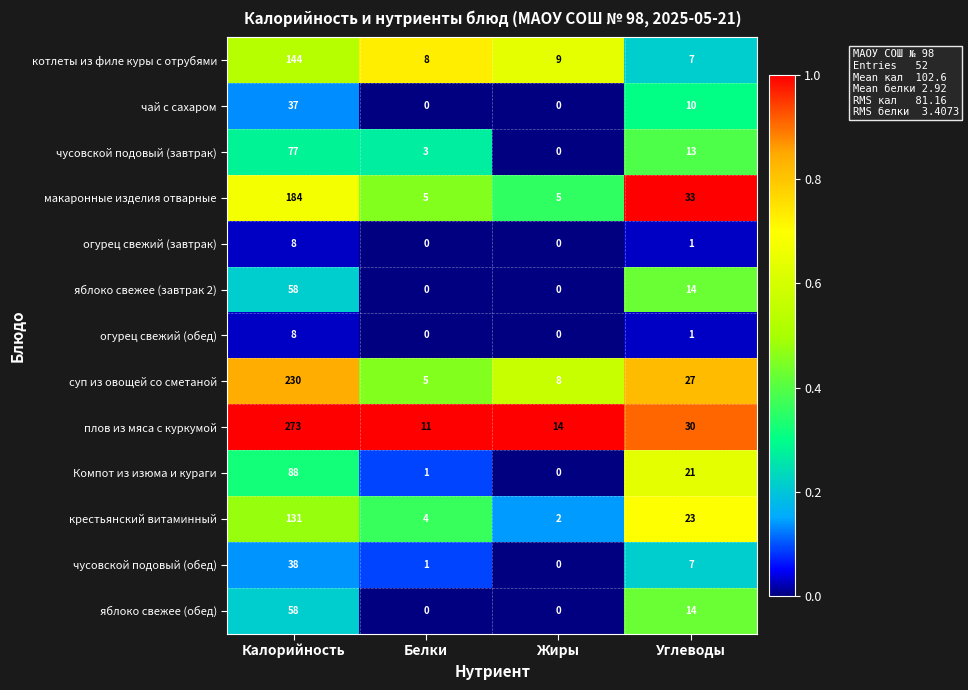

Which series has the largest range (max minus min)?

плов из мяса с куркумой